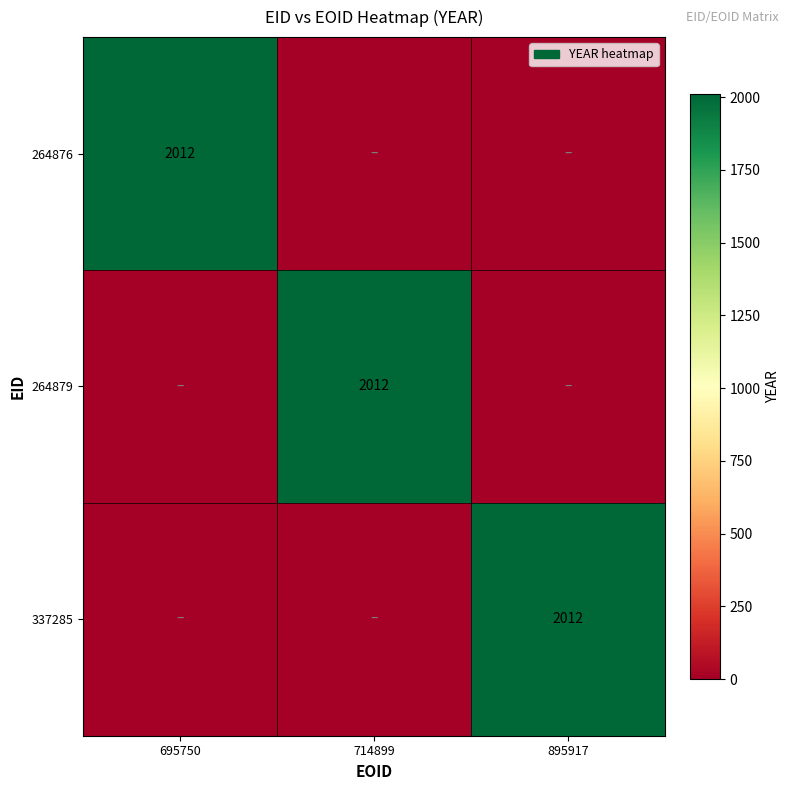

The value of 337285 at 895917 is 2012. True or false?

True